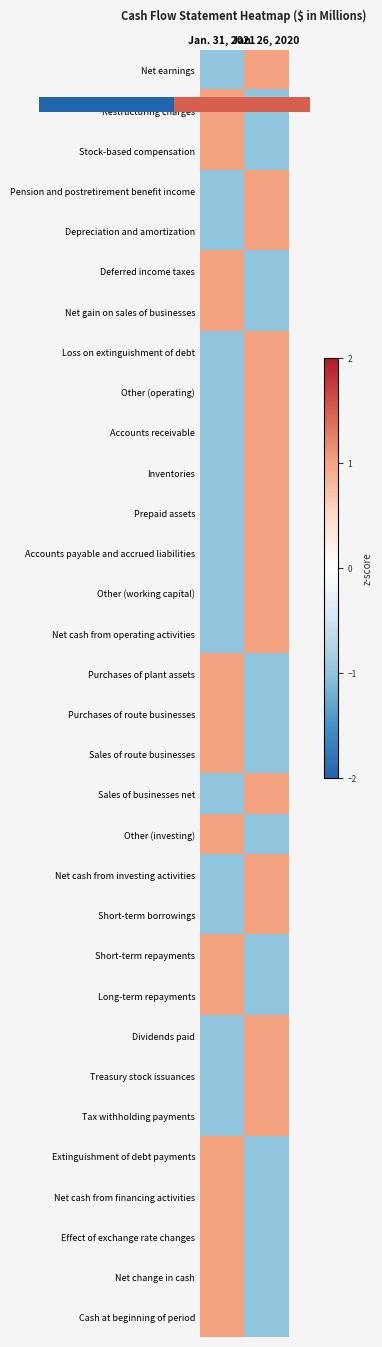

How many negative values does the Treasury stock issuances series have?

1